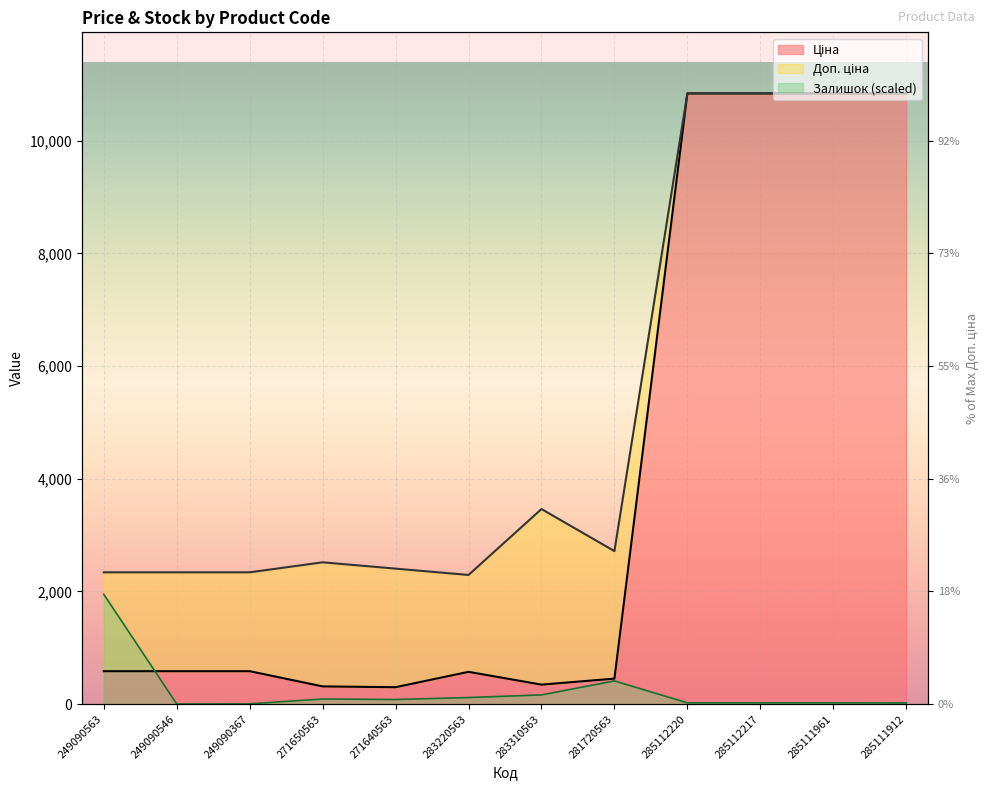

True or false: Залишок has a value of 9.1 at 285111961.

False